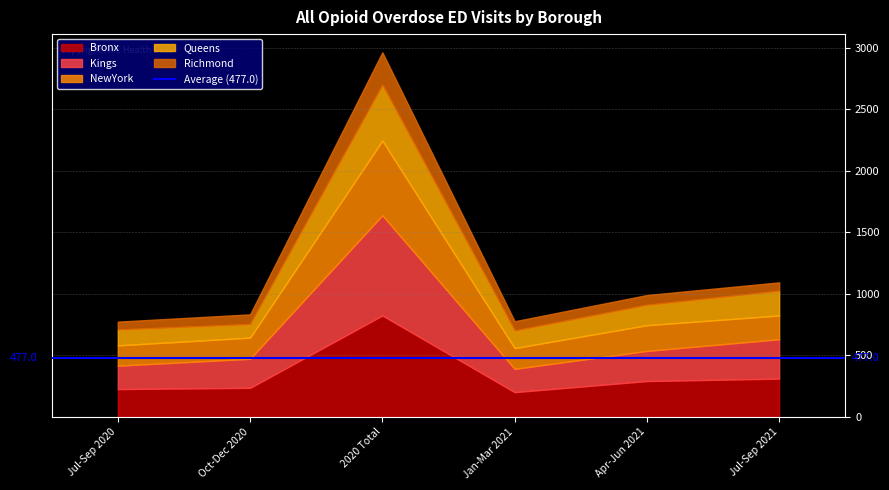

How many lines are shown in the chart?

5